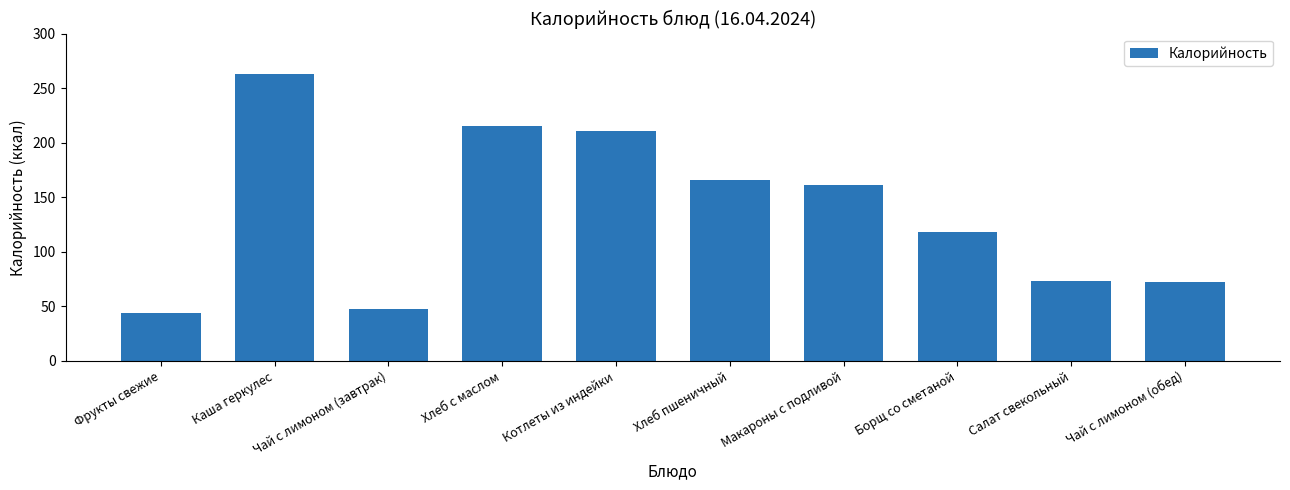

What is the greatest value displayed?

263